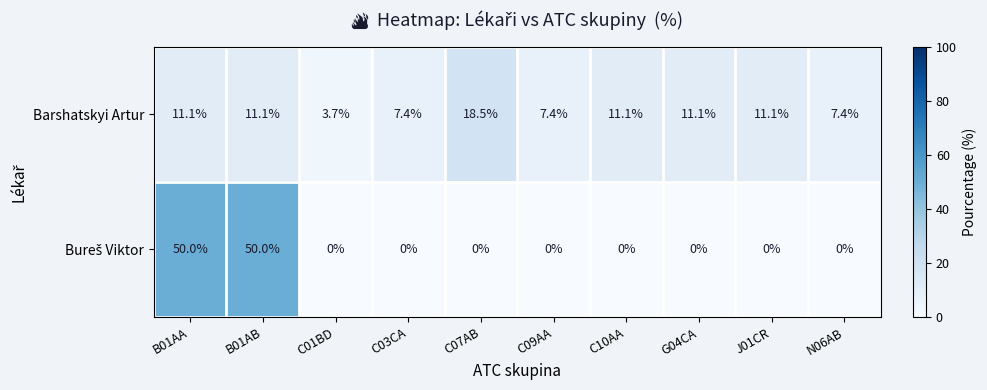

Read the Barshatskyi Artur value at C03CA.

7.4